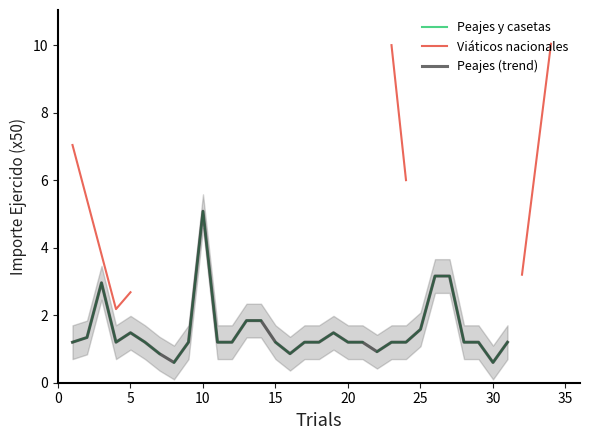

What is the highest value of the Peajes (trend) series?

5.1